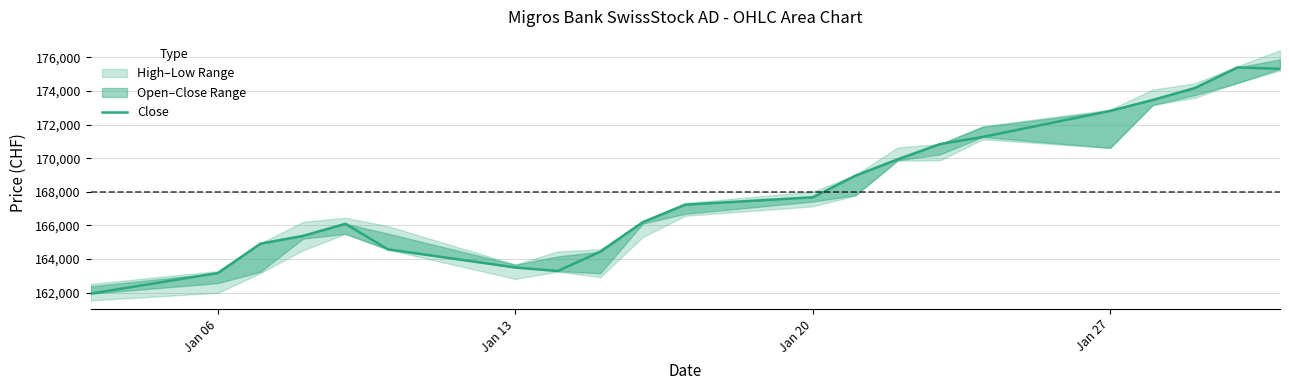

What is the smallest value displayed?

161930